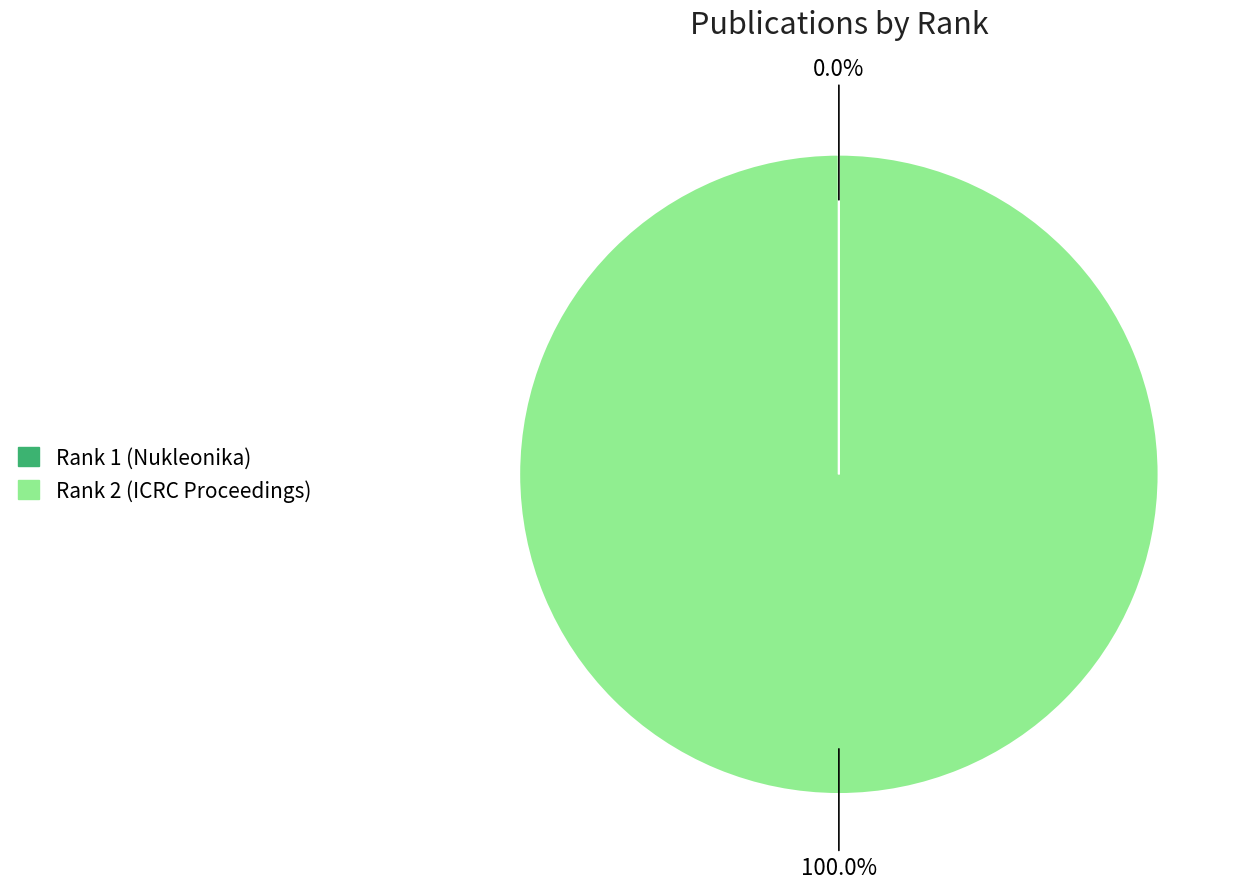

Is there a majority slice in this chart?

Yes